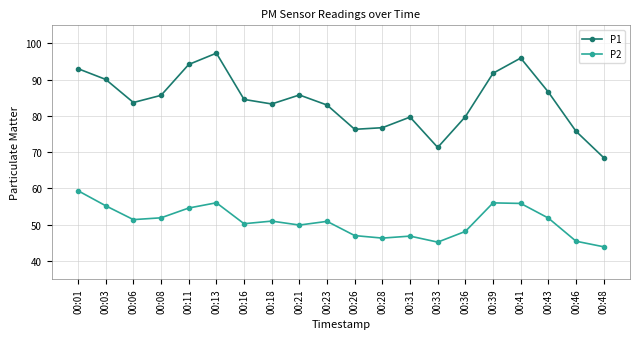

Between 00:23 and 00:36, which series saw the biggest shift?

P1